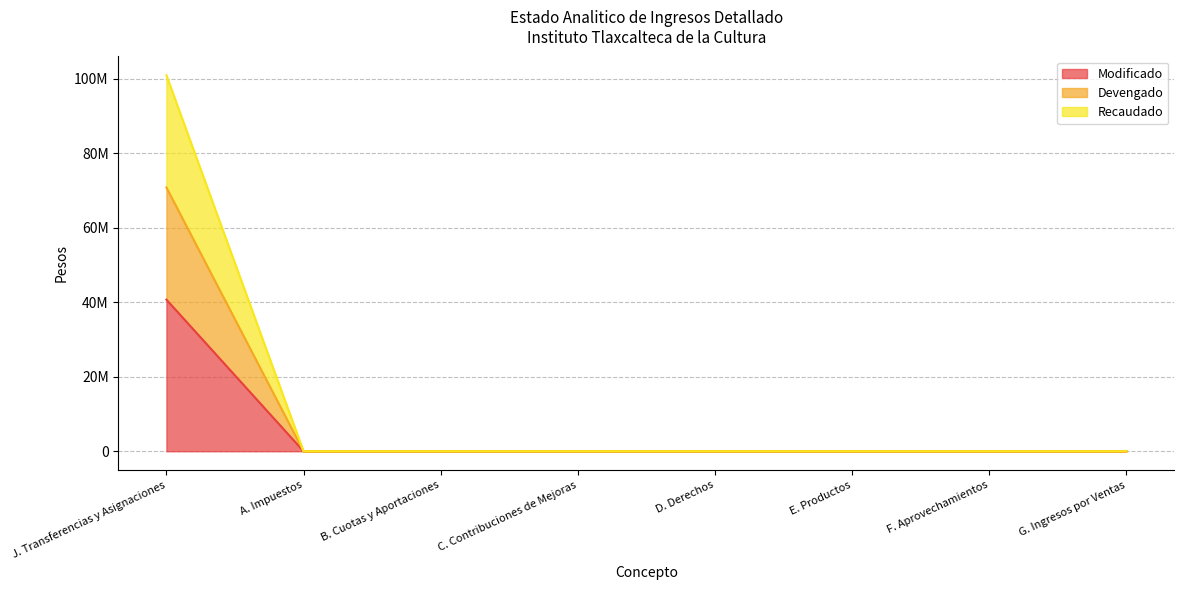

What is the label of the 1st point from the left?

J. Transferencias y Asignaciones